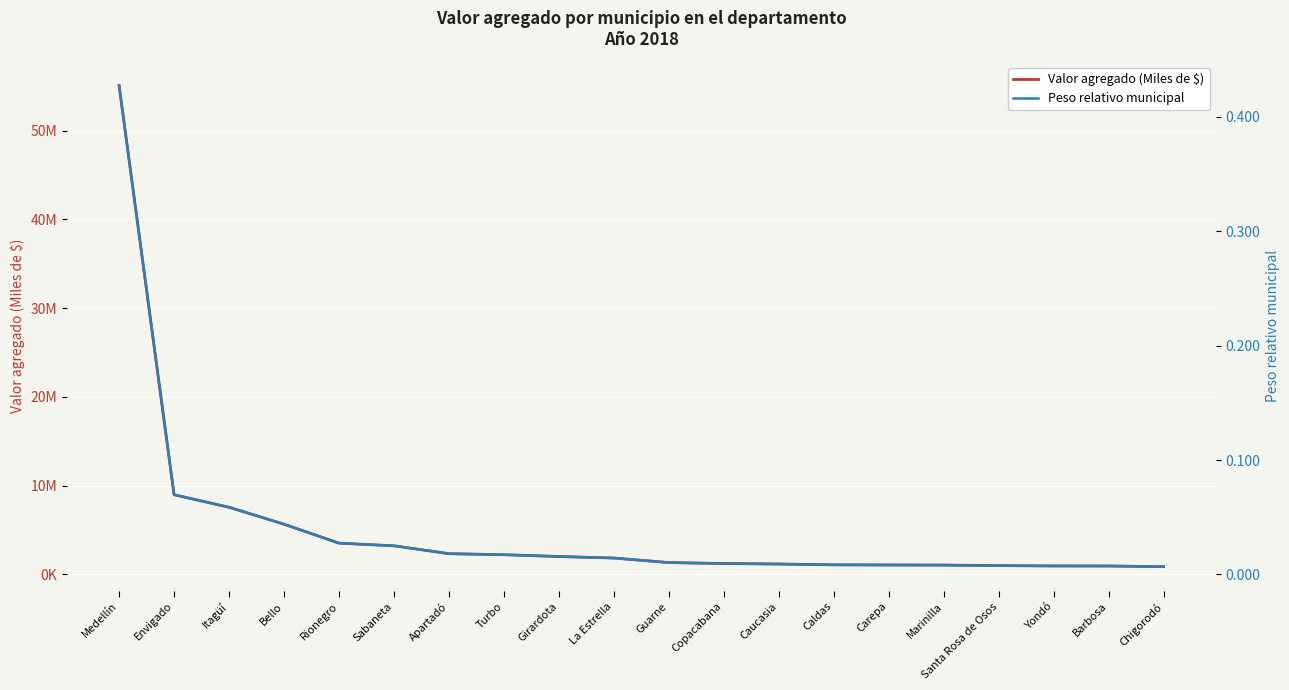

Reading right to left, what are all the values shown in this chart?

Valor agregado (Miles de $): 880266.9	957655.7	962284.1	1001246.5	1059466.6	1072432.8	1088968.8	1179323.9	1235101.0	1342230.8	1853506.0	2026785.1	2227688.5	2344824.1	3233618.5	3530085.8	5667458.8	7573125.0	8983044.4	55082301.2
Peso relativo municipal: 0.0	0.0	0.0	0.0	0.0	0.0	0.0	0.0	0.0	0.0	0.0	0.0	0.0	0.0	0.0	0.0	0.0	0.1	0.1	0.4